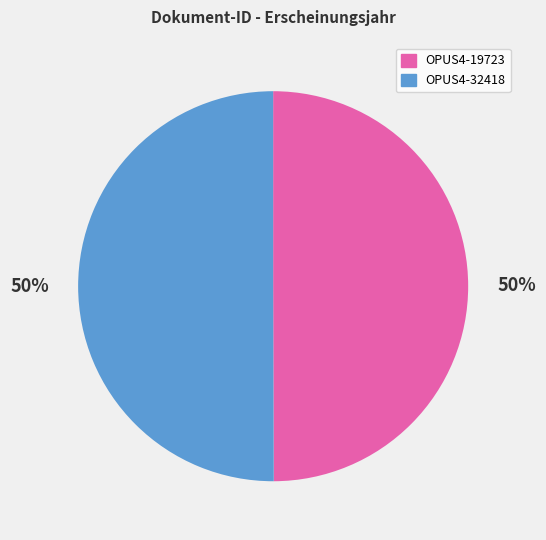

What is the ratio of the value at OPUS4-32418 to the value at OPUS4-19723?

1.0